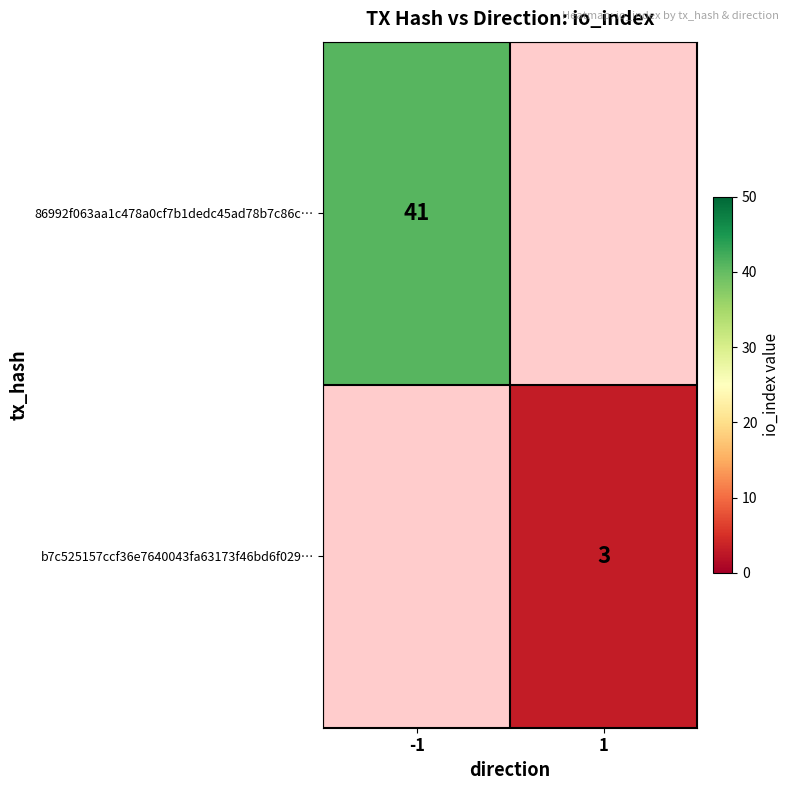

At which category does the chart reach its minimum across all series?

1